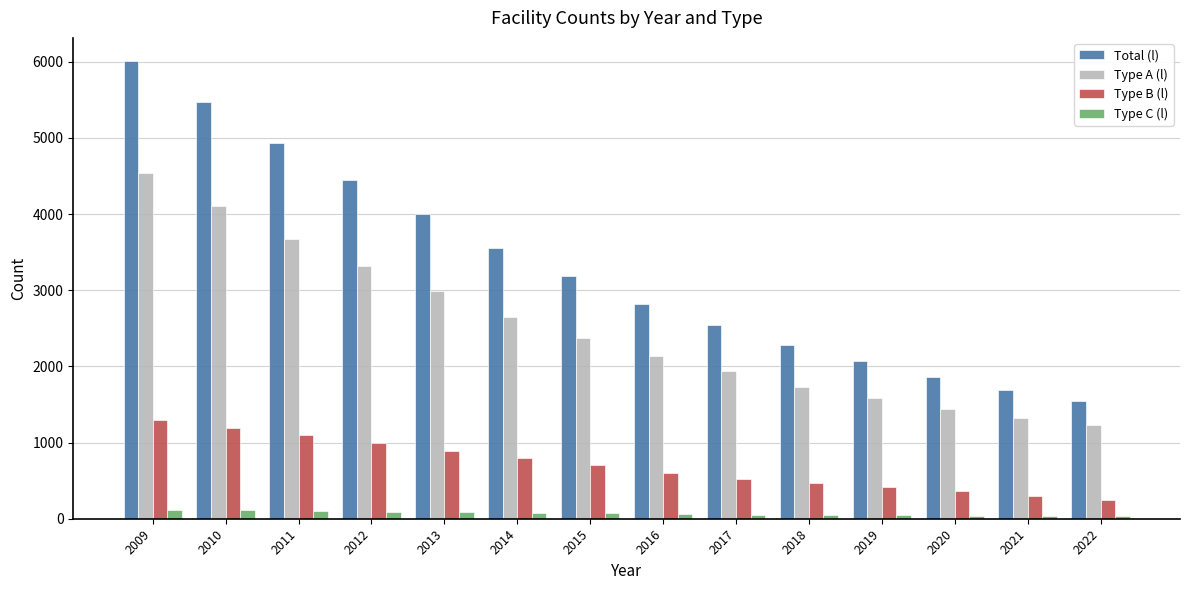

Is the value of Type B (l) at 2014 greater than the value of Total (l) at 2009?

No